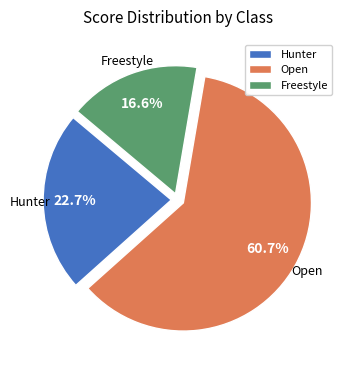

Rank the categories by value from lowest to highest.

Freestyle, Hunter, Open